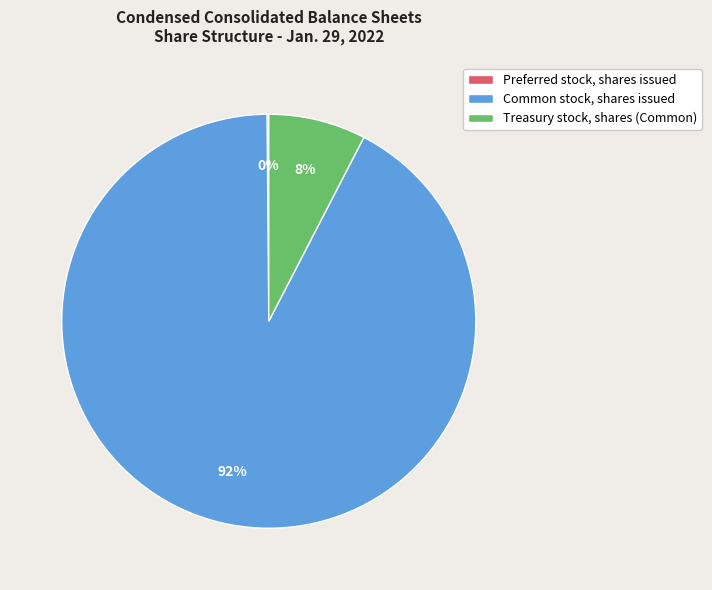

True or false: Treasury stock, shares (Common) accounts for 8% of the total.

True